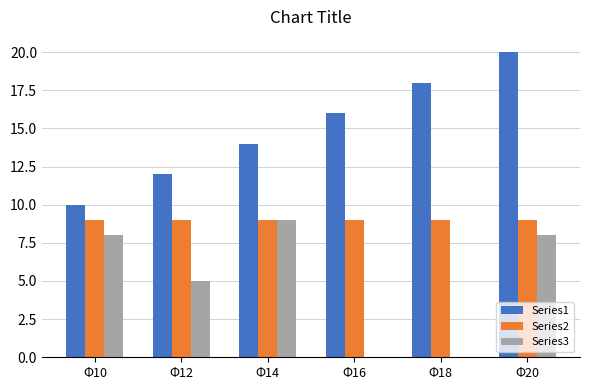

Reading left to right, transcribe all the data shown in this chart.

Series1: Φ10=10	Φ12=12	Φ14=14	Φ16=16	Φ18=18	Φ20=20
Series2: Φ10=9	Φ12=9	Φ14=9	Φ16=9	Φ18=9	Φ20=9
Series3: Φ10=8	Φ12=5	Φ14=9	Φ16=0	Φ18=0	Φ20=8